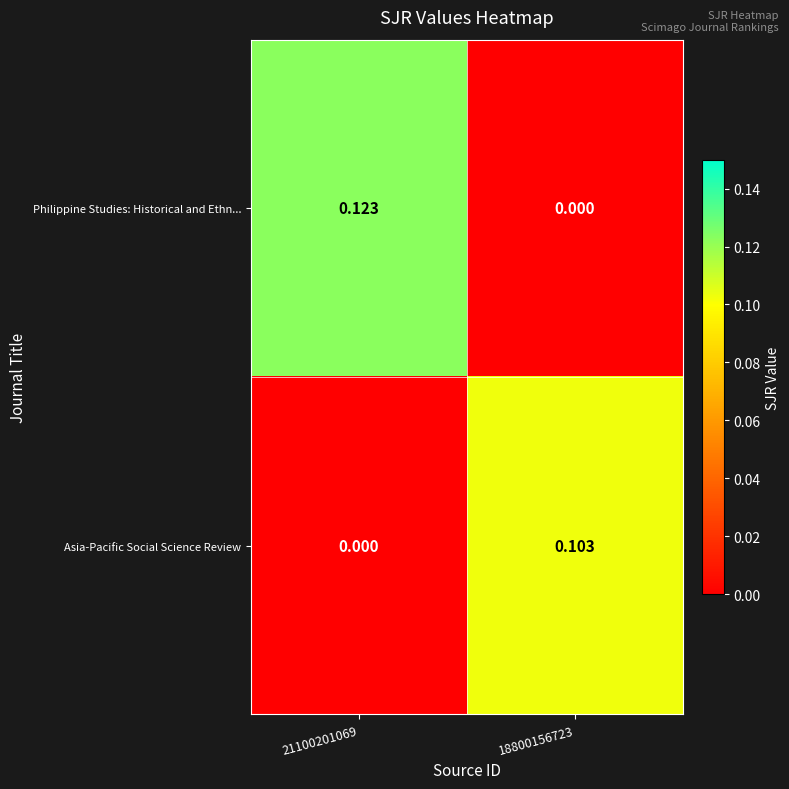

List the series in order of their overall mean, lowest first.

Asia-Pacific Social Science Review, Philippine Studies: Historical and Ethn...